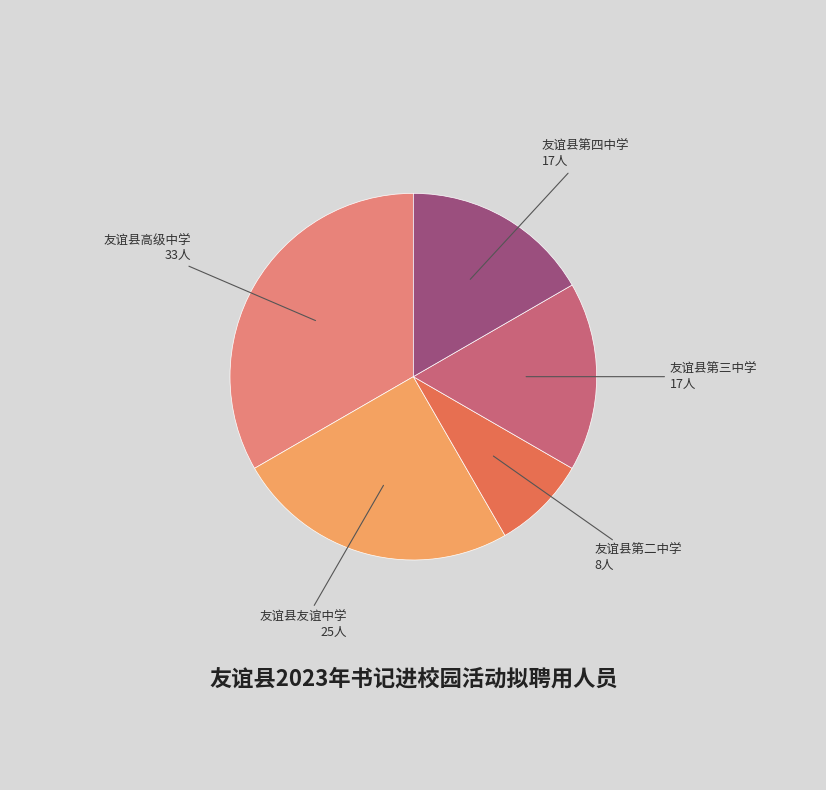

Is there a majority slice in this chart?

No